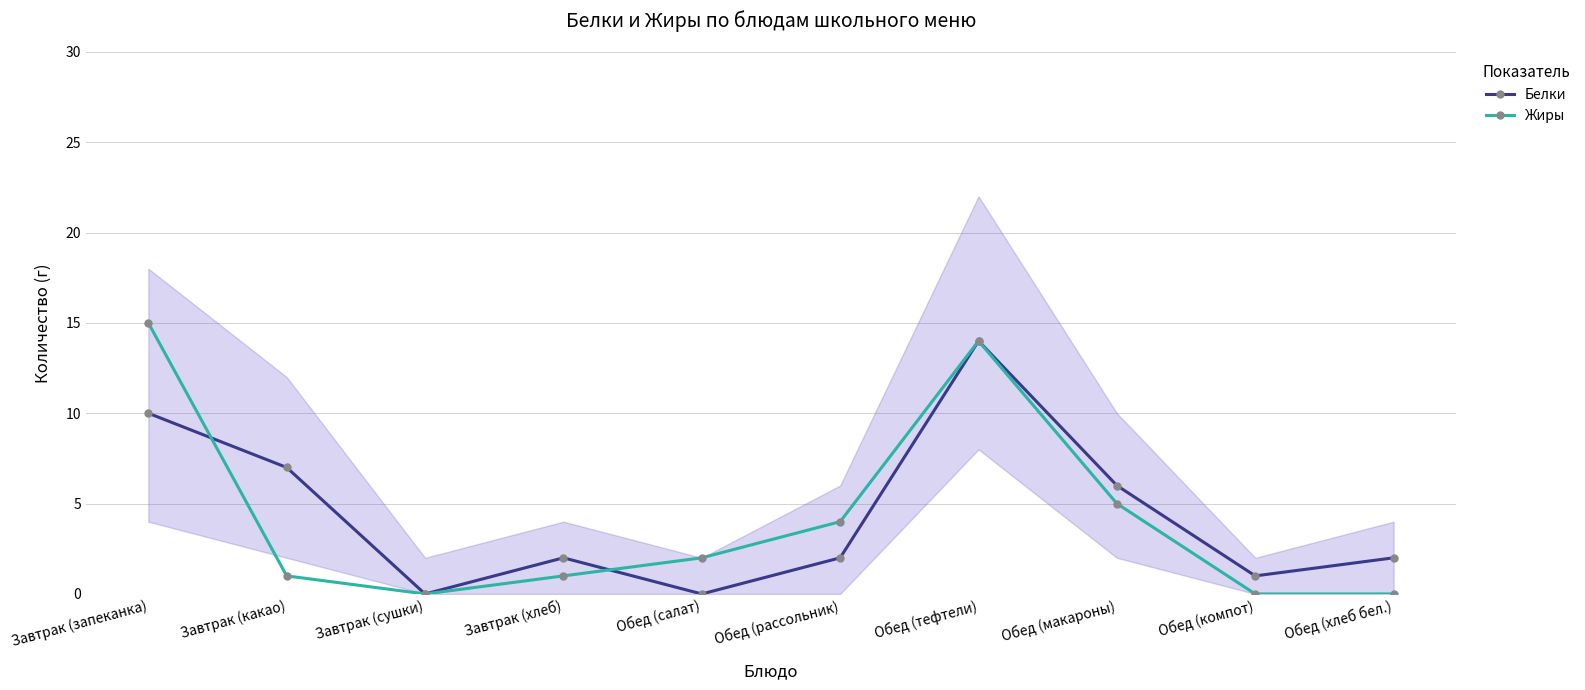

Reading left to right, extract all data points from this chart.

Белки: Завтрак (запеканка)=10	Завтрак (какао)=7	Завтрак (сушки)=0	Завтрак (хлеб)=2	Обед (салат)=0	Обед (рассольник)=2	Обед (тефтели)=14	Обед (макароны)=6	Обед (компот)=1	Обед (хлеб бел.)=2
Жиры: Завтрак (запеканка)=15	Завтрак (какао)=1	Завтрак (сушки)=0	Завтрак (хлеб)=1	Обед (салат)=2	Обед (рассольник)=4	Обед (тефтели)=14	Обед (макароны)=5	Обед (компот)=0	Обед (хлеб бел.)=0